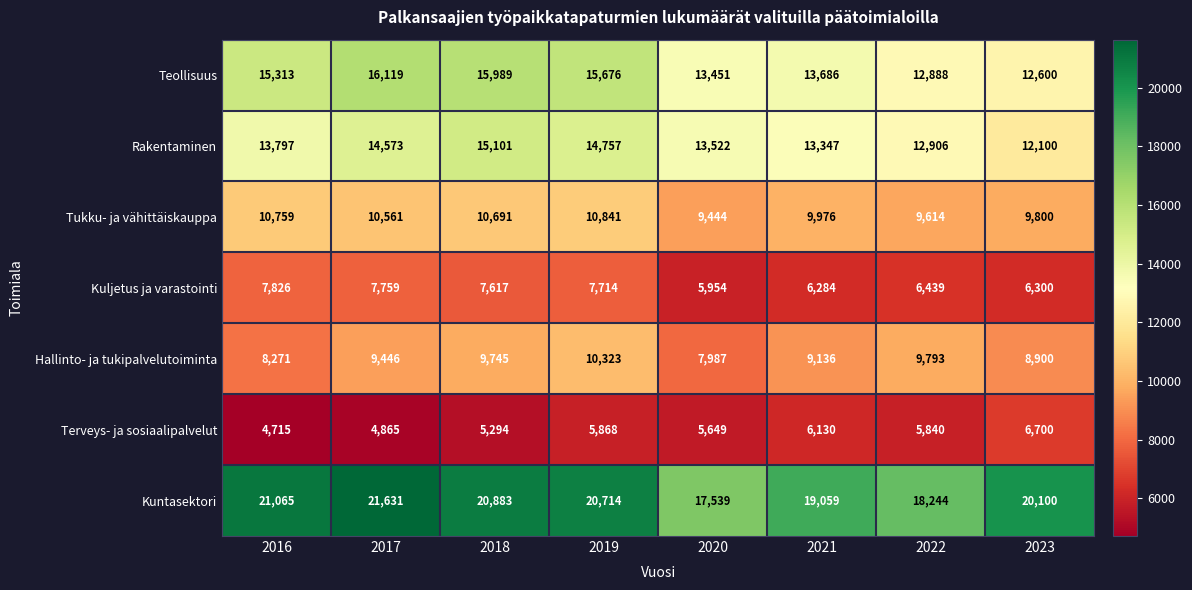

What is the total value across all series at 2023?

76500